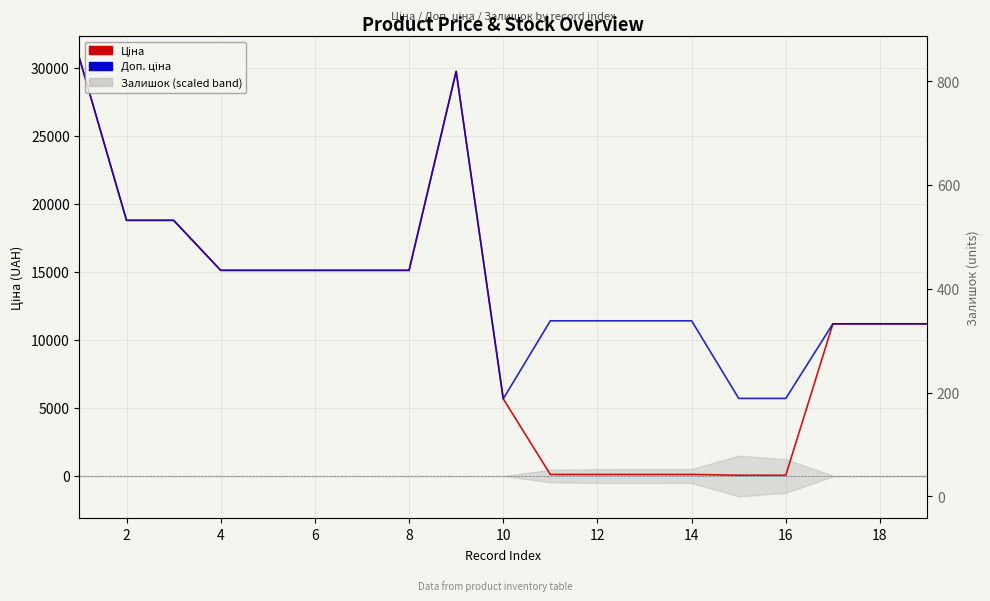

What is the lowest value of the Ціна series?

57.0